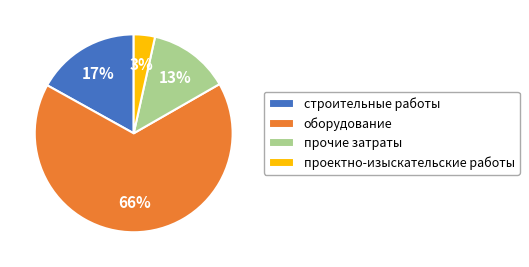

Do строительные работы and оборудование together represent more than half of the pie?

Yes